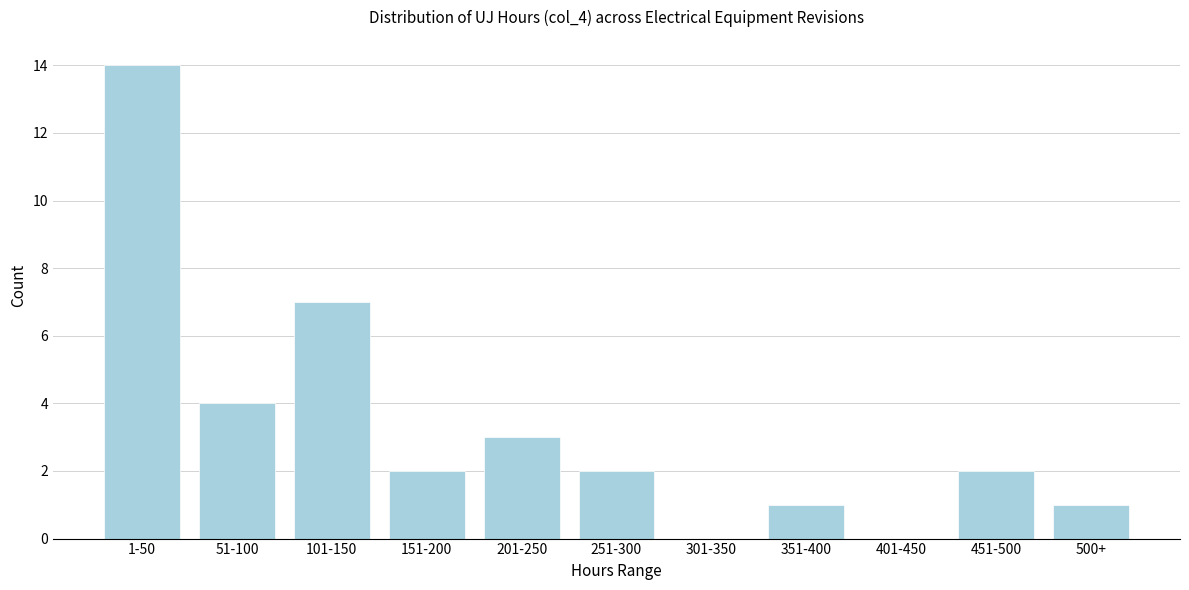

Reading left to right, transcribe all the data shown in this chart.

1-50=14	51-100=4	101-150=7	151-200=2	201-250=3	251-300=2	301-350=0	351-400=1	401-450=0	451-500=2	500+=1